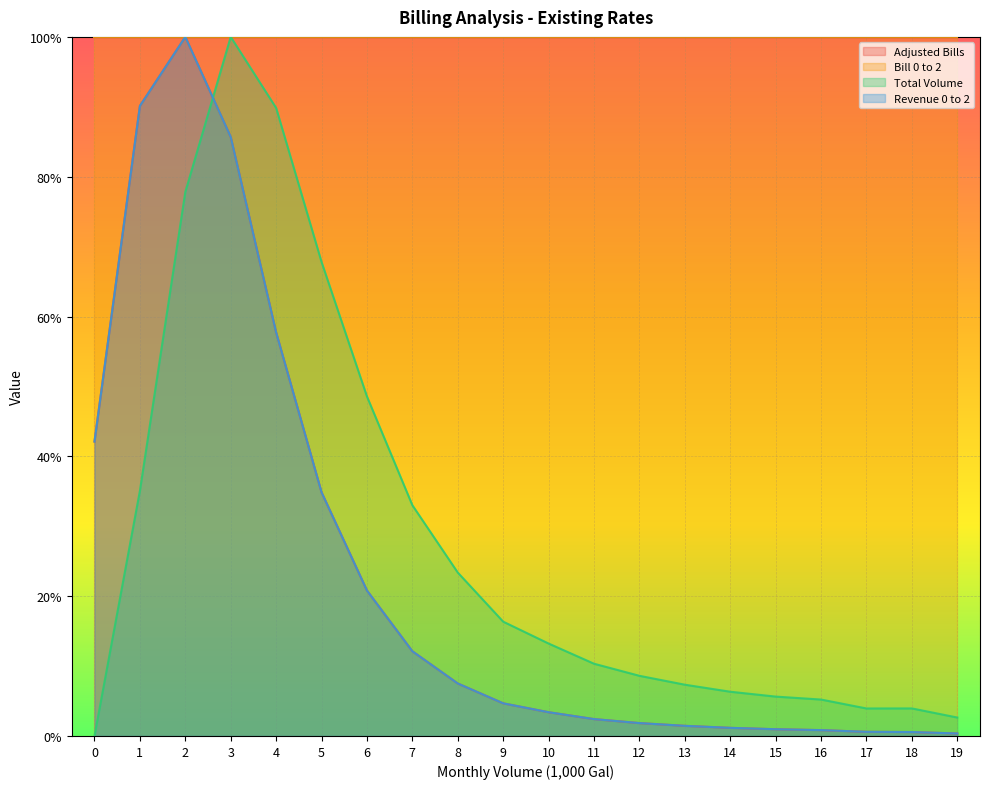

True or false: Adjusted Bills has a value of 0.0 at 15.

True